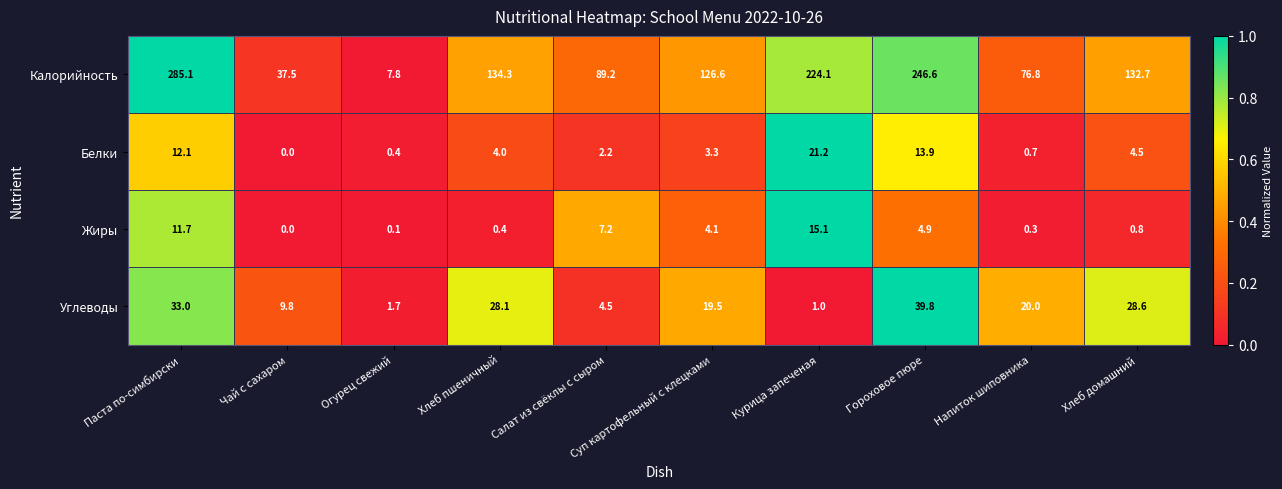

Rank the categories by Белки value from highest to lowest.

Курица запеченая, Гороховое пюре, Паста по-симбирски, Хлеб домашний, Хлеб пшеничный, Суп картофельный с клецками, Салат из свёклы с сыром, Напиток шиповника, Огурец свежий, Чай с сахаром